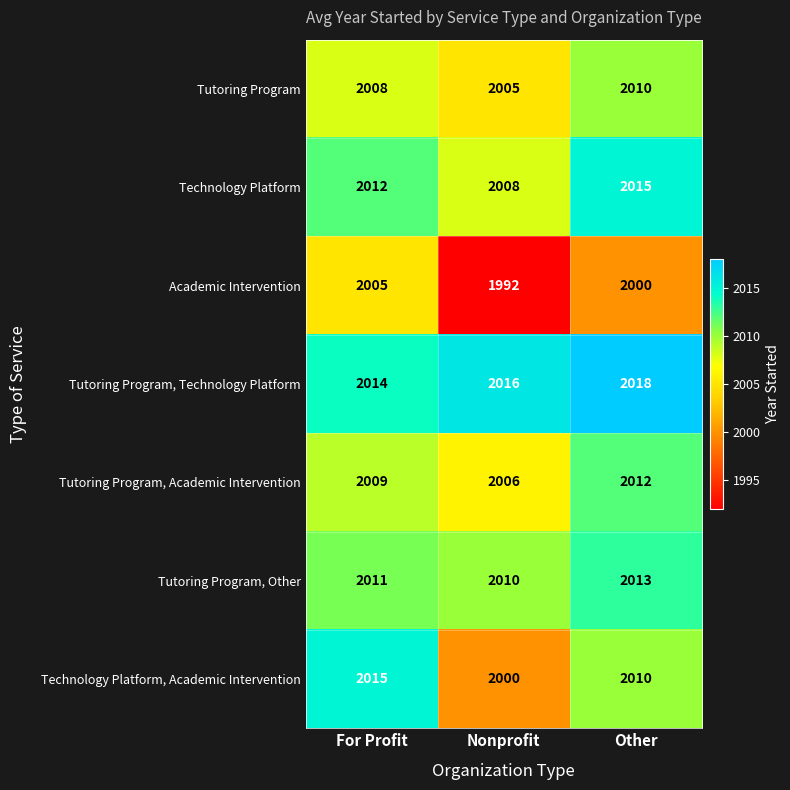

How many values in the Tutoring Program, Academic Intervention series are below 2009?

1